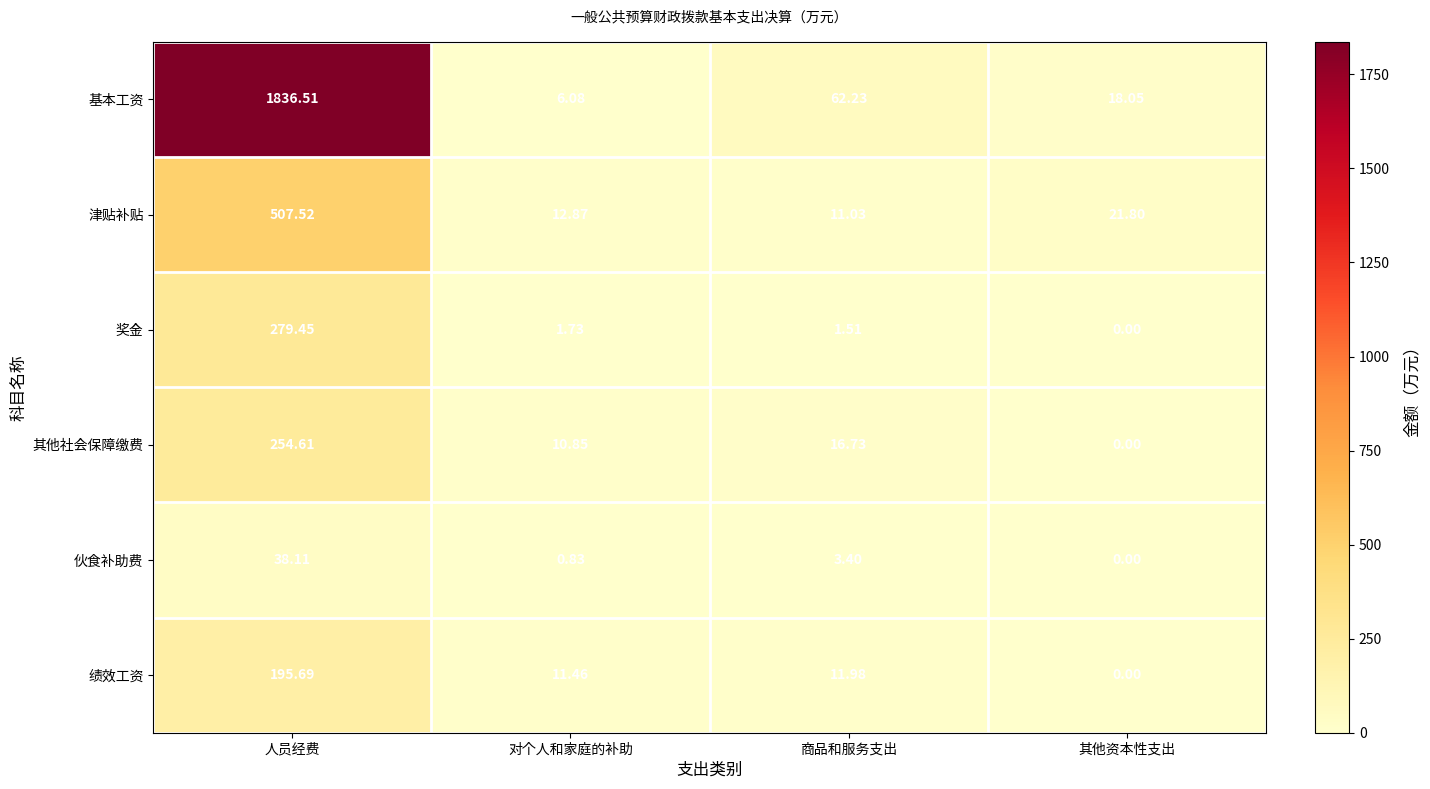

What is the total value across all series at 其他资本性支出?

39.9